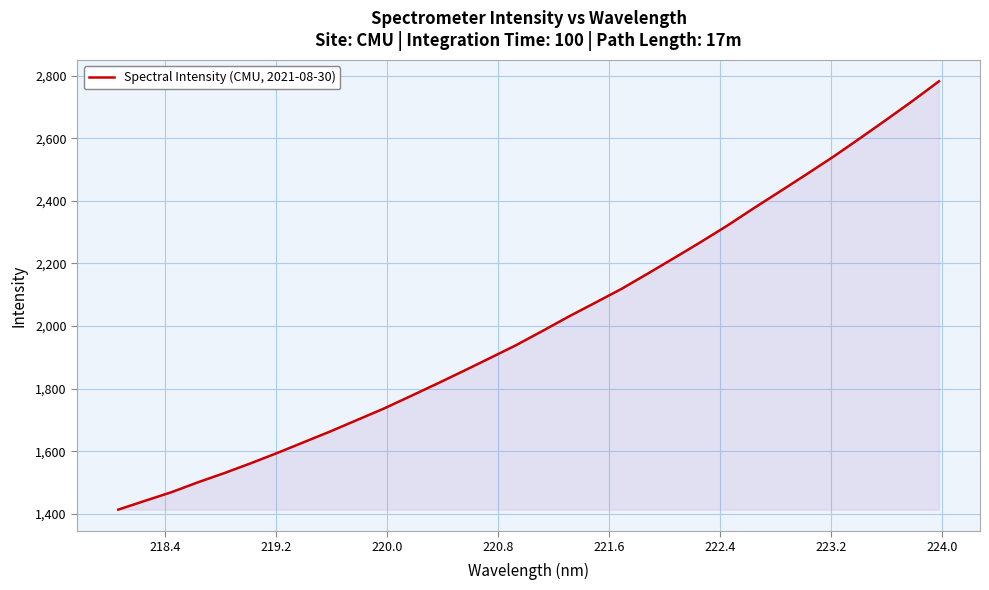

How many values are below 1983?

16